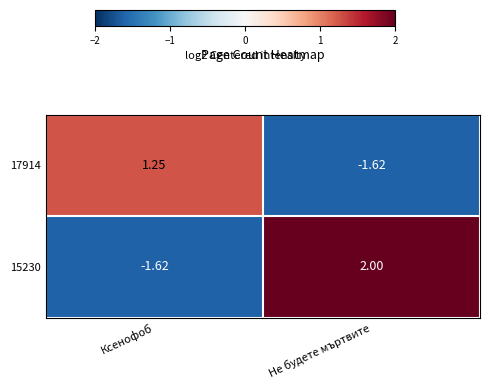

List the series in order of their overall mean, highest first.

15230, 17914